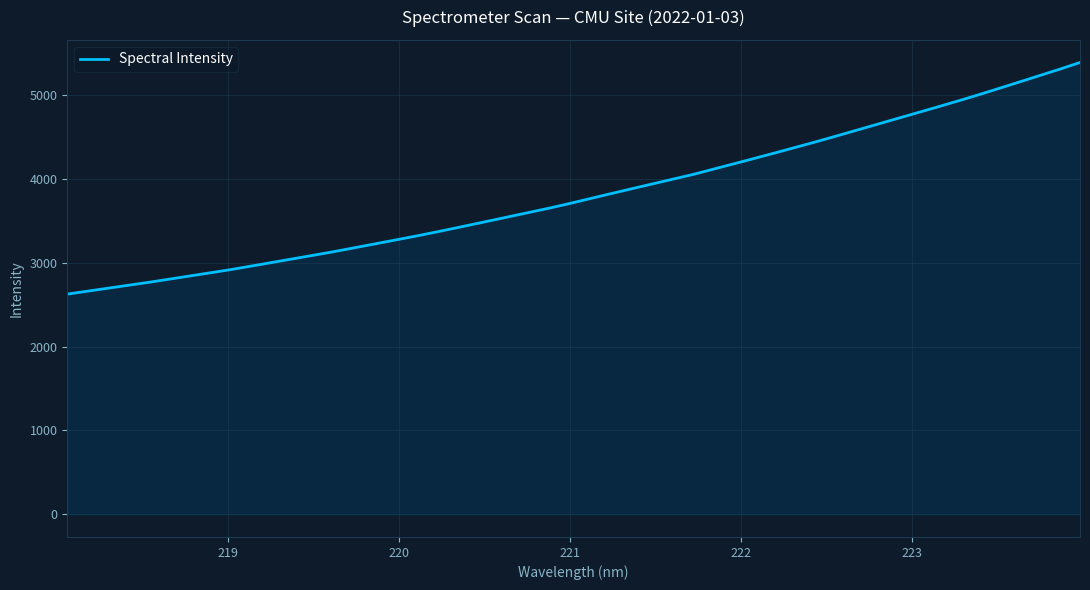

How many series are shown in this chart?

1